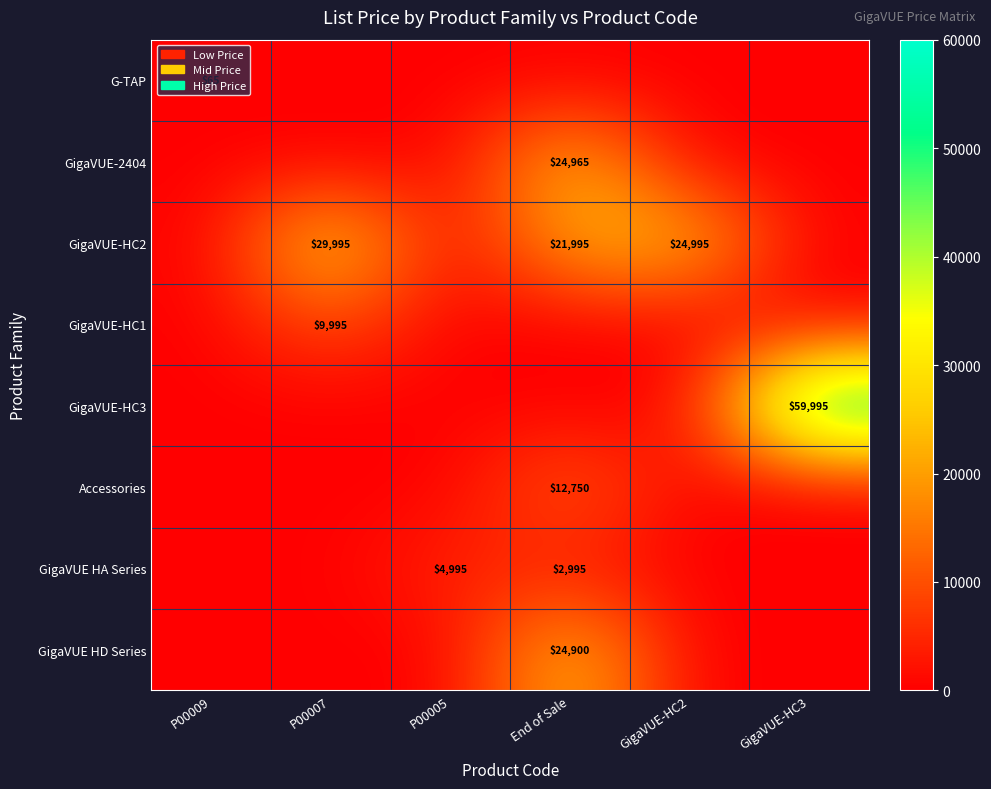

The GigaVUE HD Series series shows 24900 at End of Sale. True or false?

True